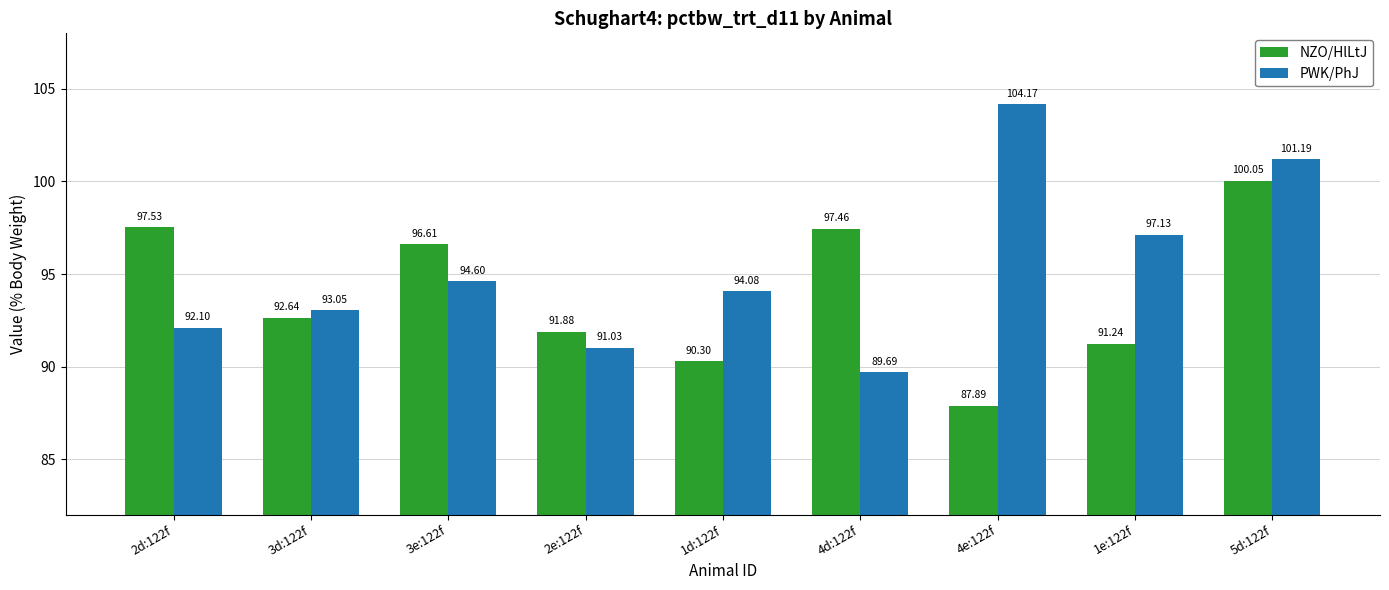

The PWK/PhJ series shows 34.4 at 3e:122f. True or false?

False